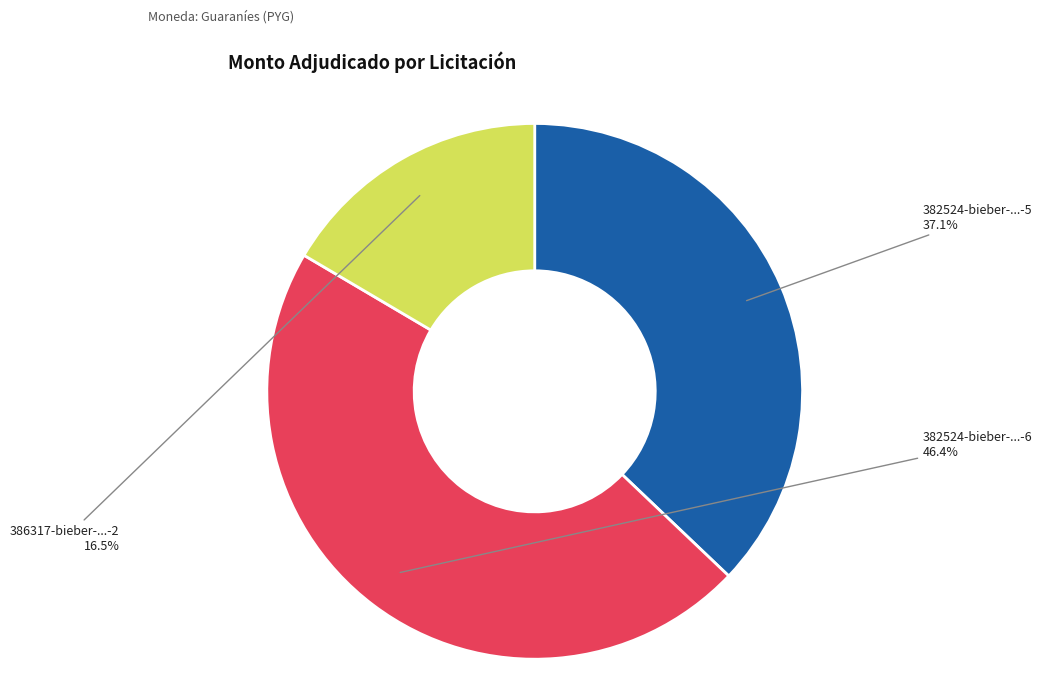

Is there a majority slice in this chart?

No